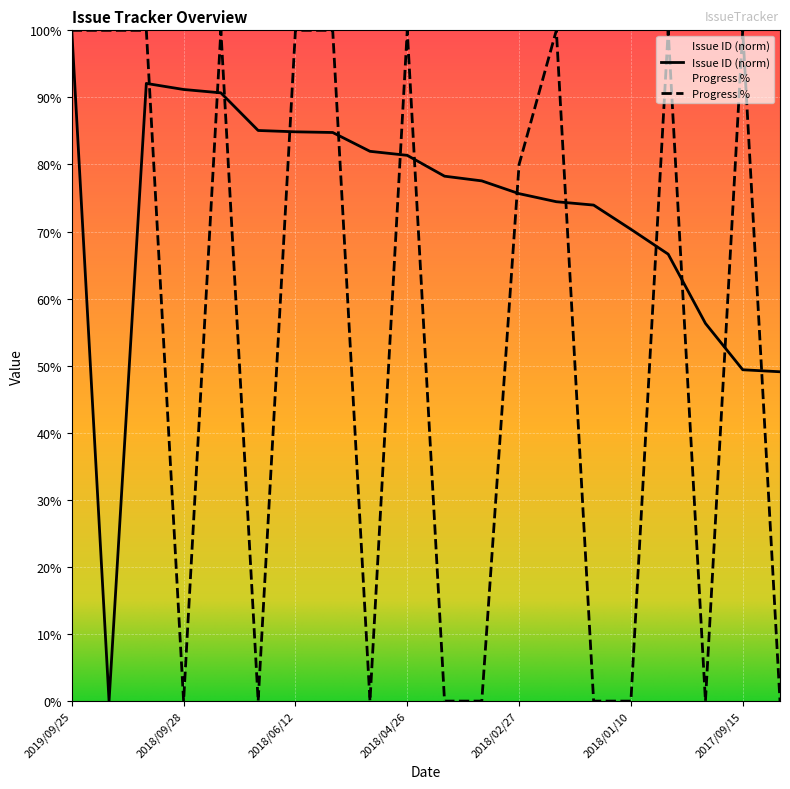

Which series changed the most between 2018/06/12 and 2018/05/10?

Progress